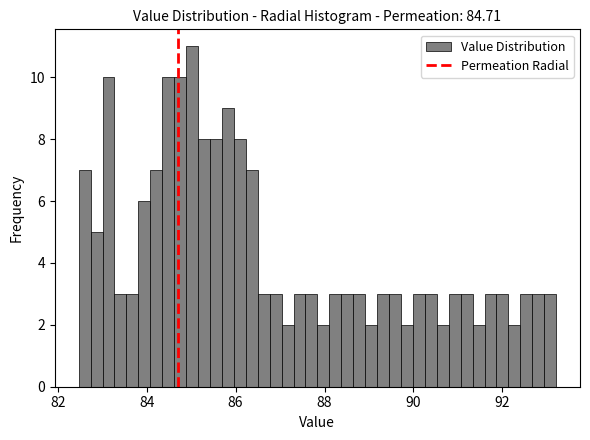

Read against the x-axis, roughly where is the centre of the tallest bar?

85.0